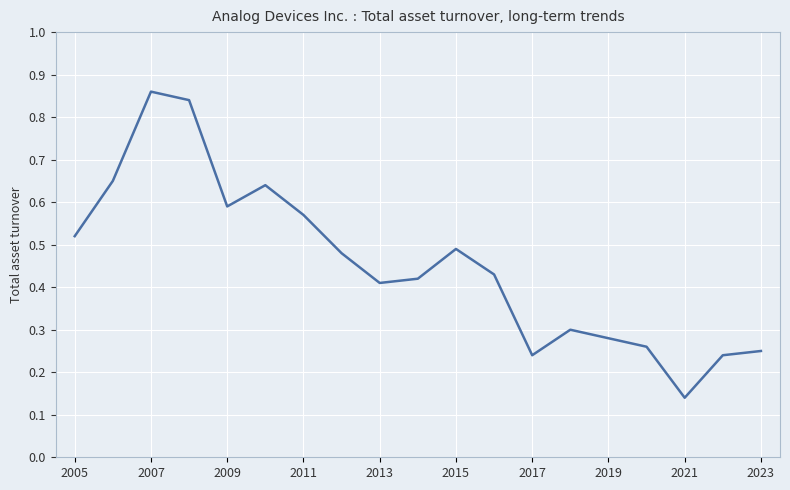

Reading left to right, transcribe all the data shown in this chart.

0.5	0.7	0.9	0.8	0.6	0.6	0.6	0.5	0.4	0.4	0.5	0.4	0.2	0.3	0.3	0.3	0.1	0.2	0.2